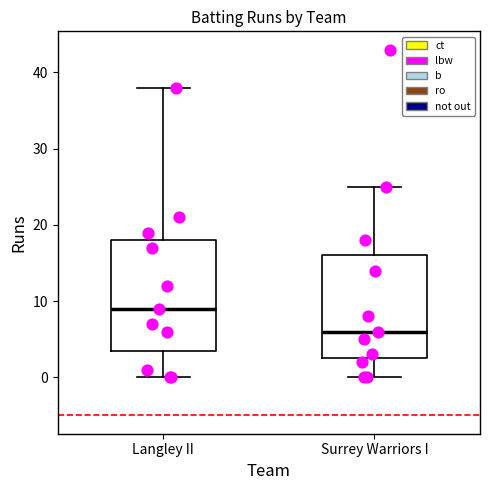

Which box is the tallest, from its lower edge to its upper edge?

Langley II